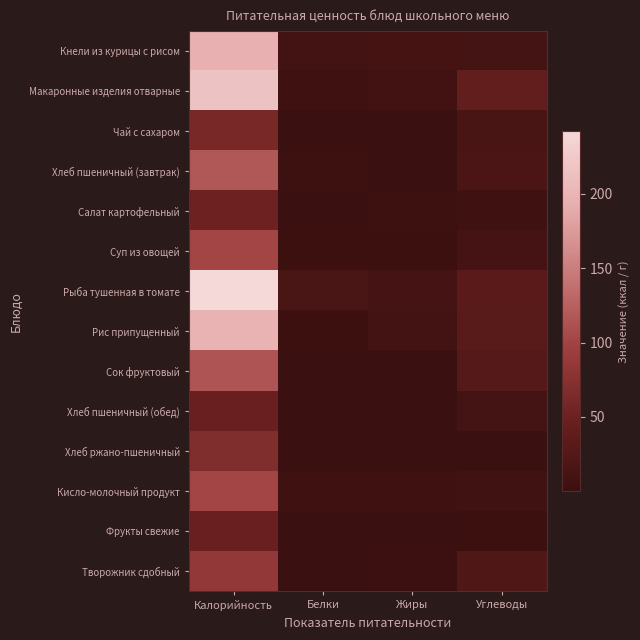

At which category is the sum across all series the highest?

Калорийность